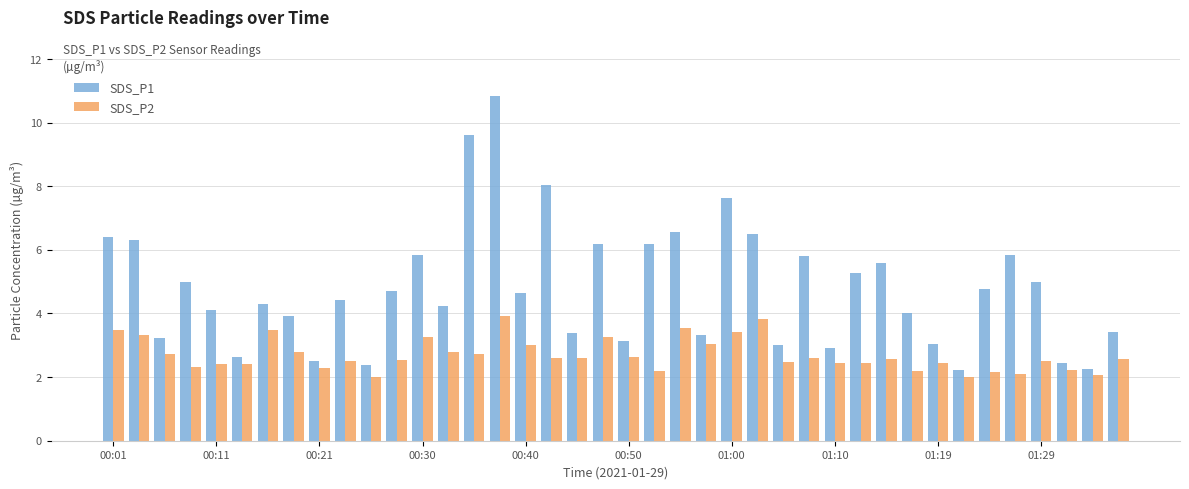

What is the smallest value displayed?

2.0